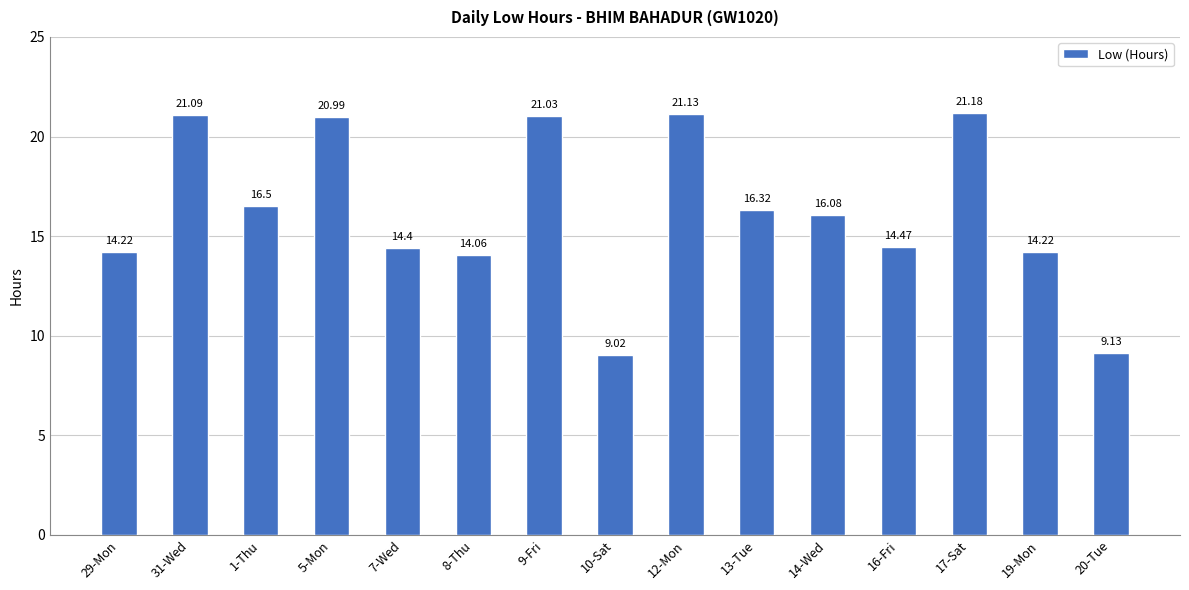

Approximately how many times larger is the value at 29-Mon compared to 16-Fri?

1.0